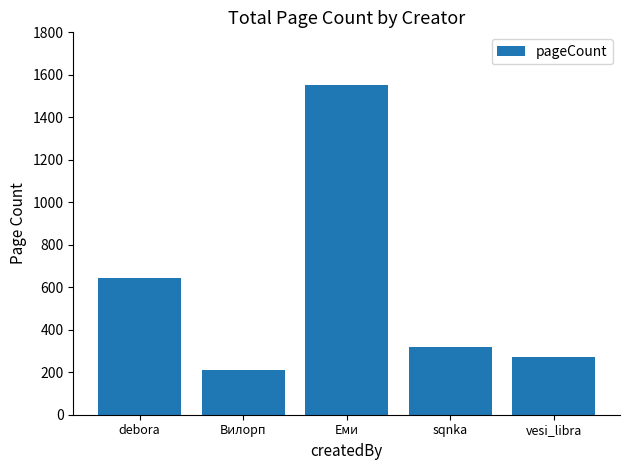

What is the label of the 2nd bar from the left?

Вилорп